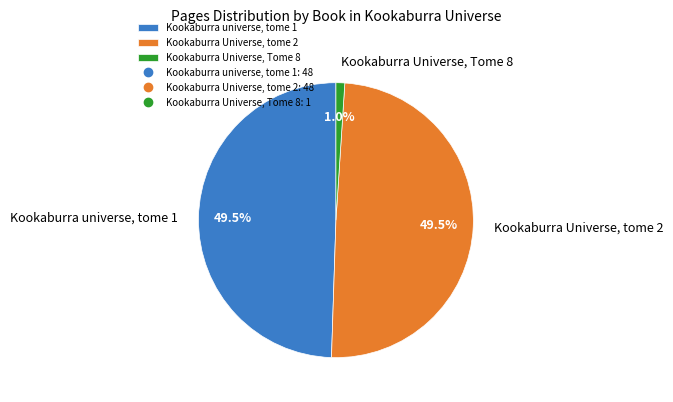

Is there any slice that represents more than half of the pie?

No